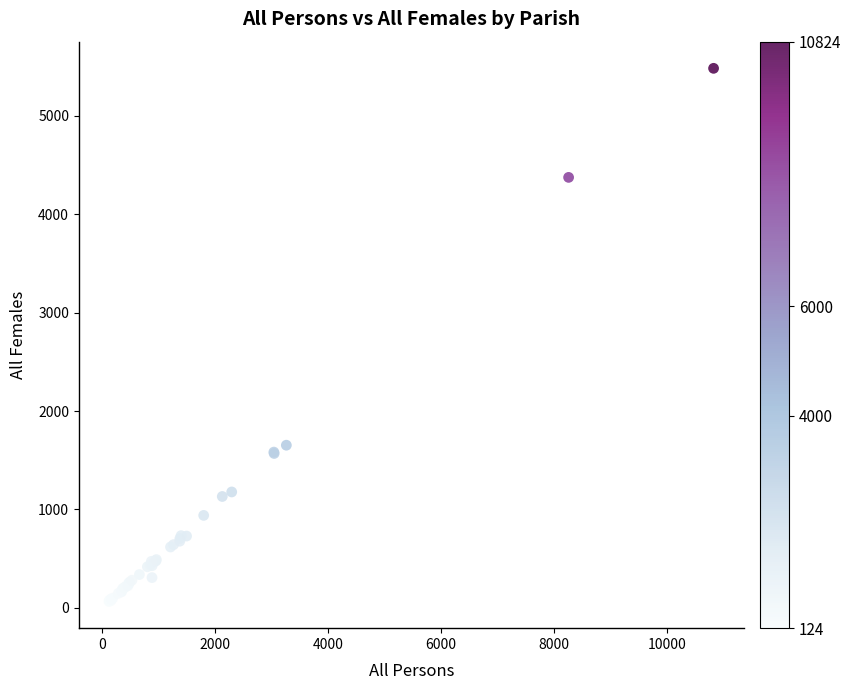

What Y value in the scatter plot is closest to 2773?

1653